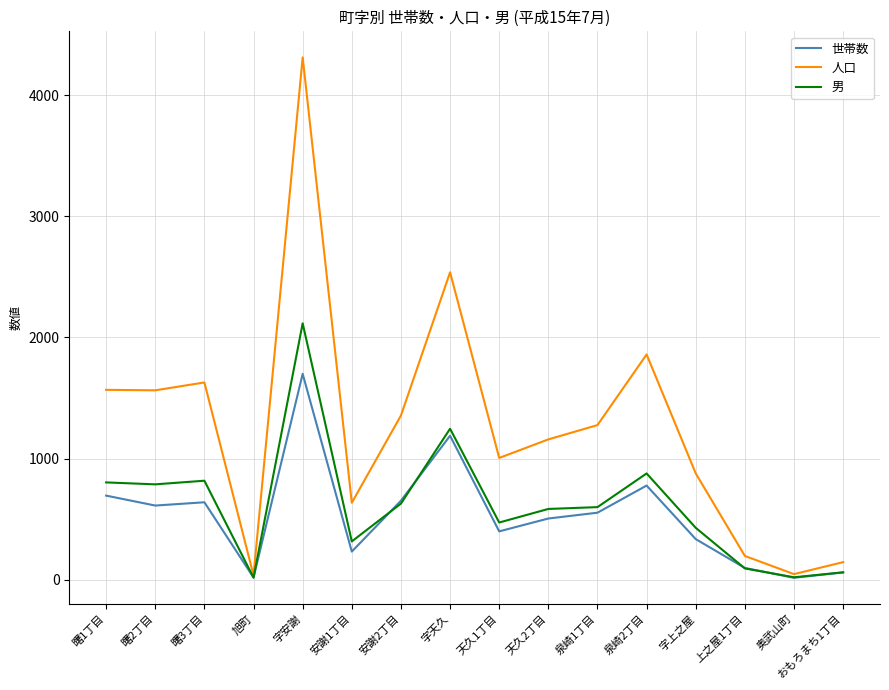

What is the difference between the maximum and minimum values in the 男 series?

2099